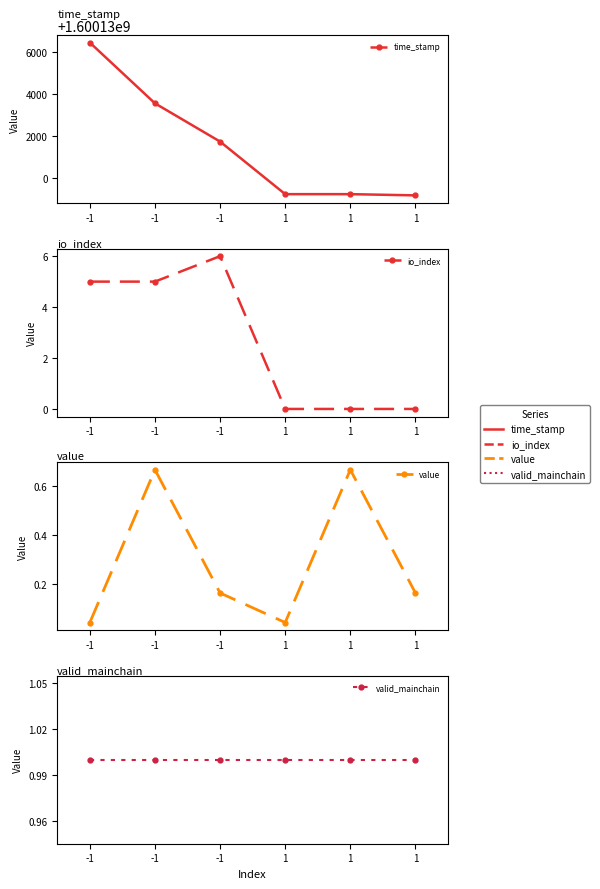

What is the value of the io_index point at the 1st from the left?

5.0